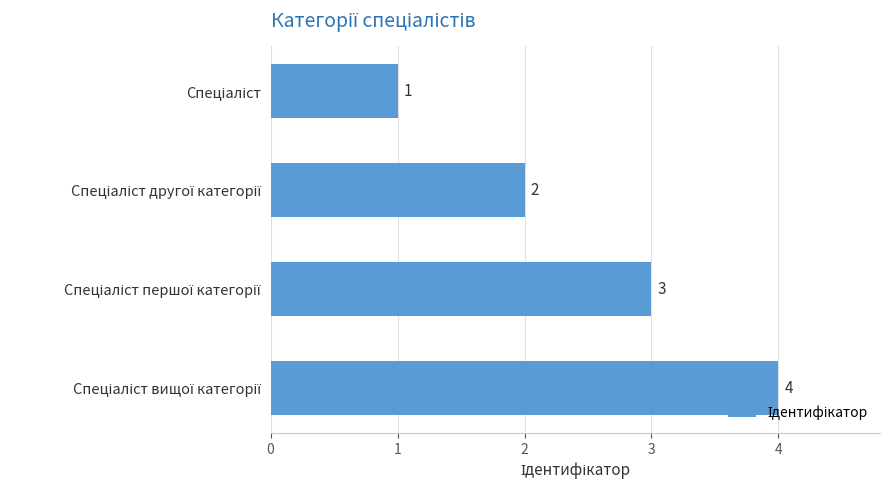

Count the values in the range 2 to 4.

3